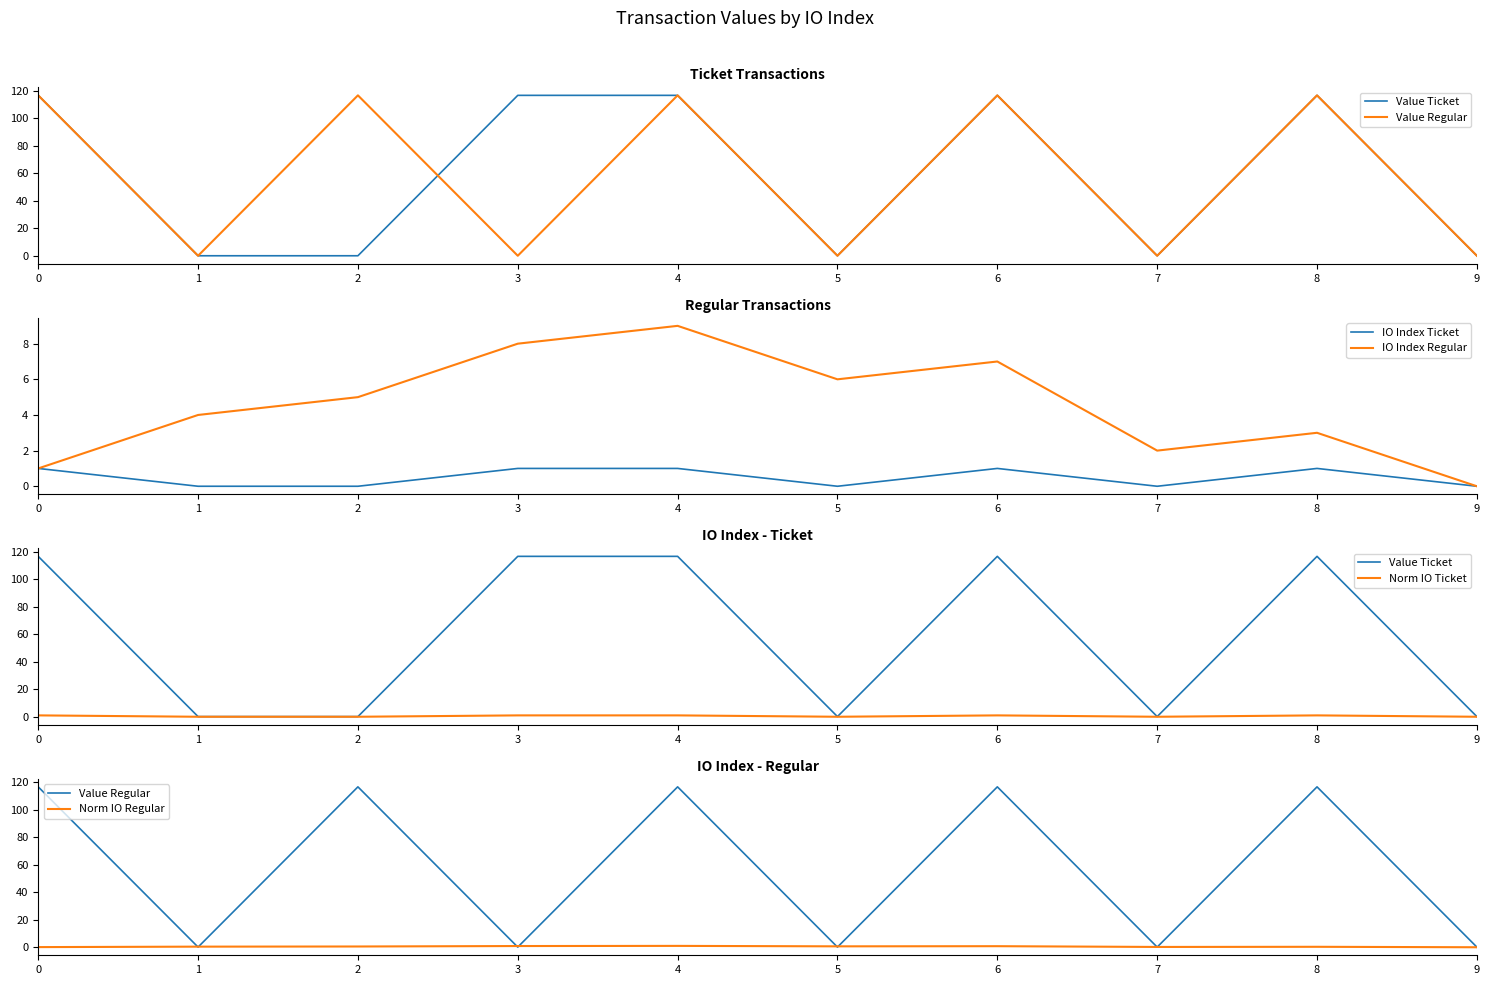

Which category has the lowest value across all series?

1